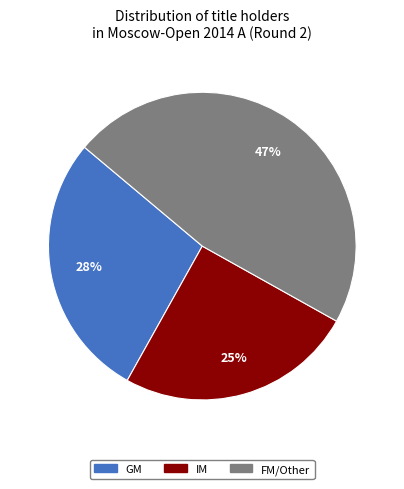

To the nearest percent, what portion does GM represent?

28%